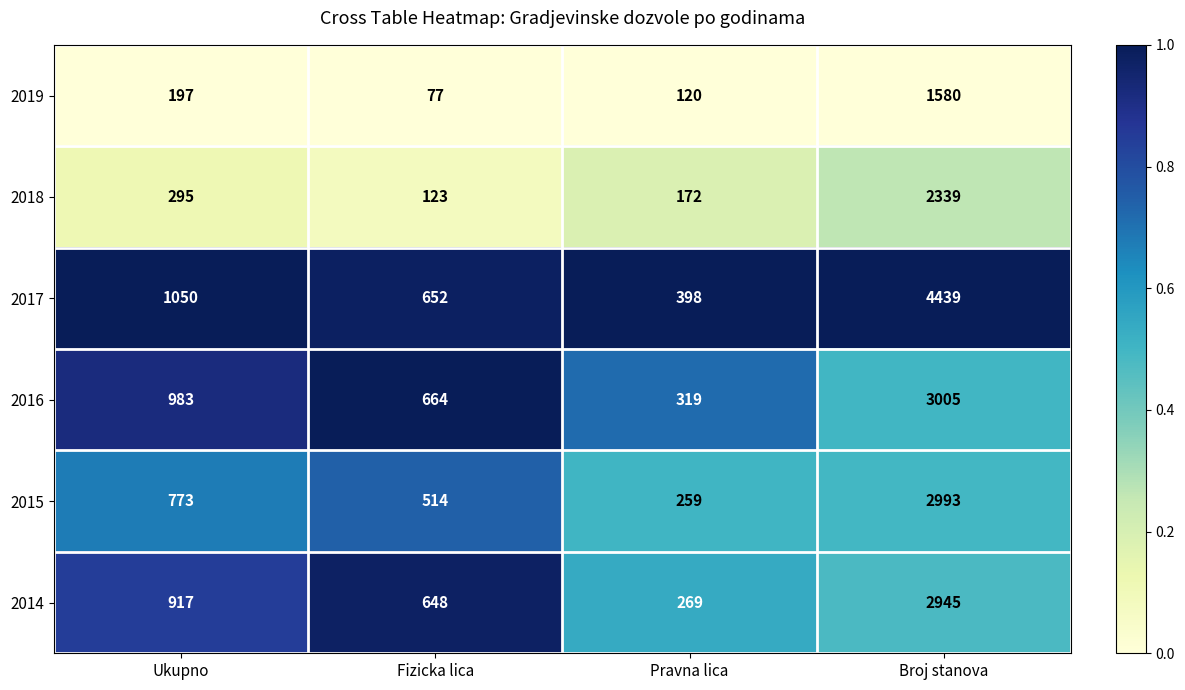

List the series in order of their peak value, lowest first.

2019, 2018, 2014, 2015, 2016, 2017